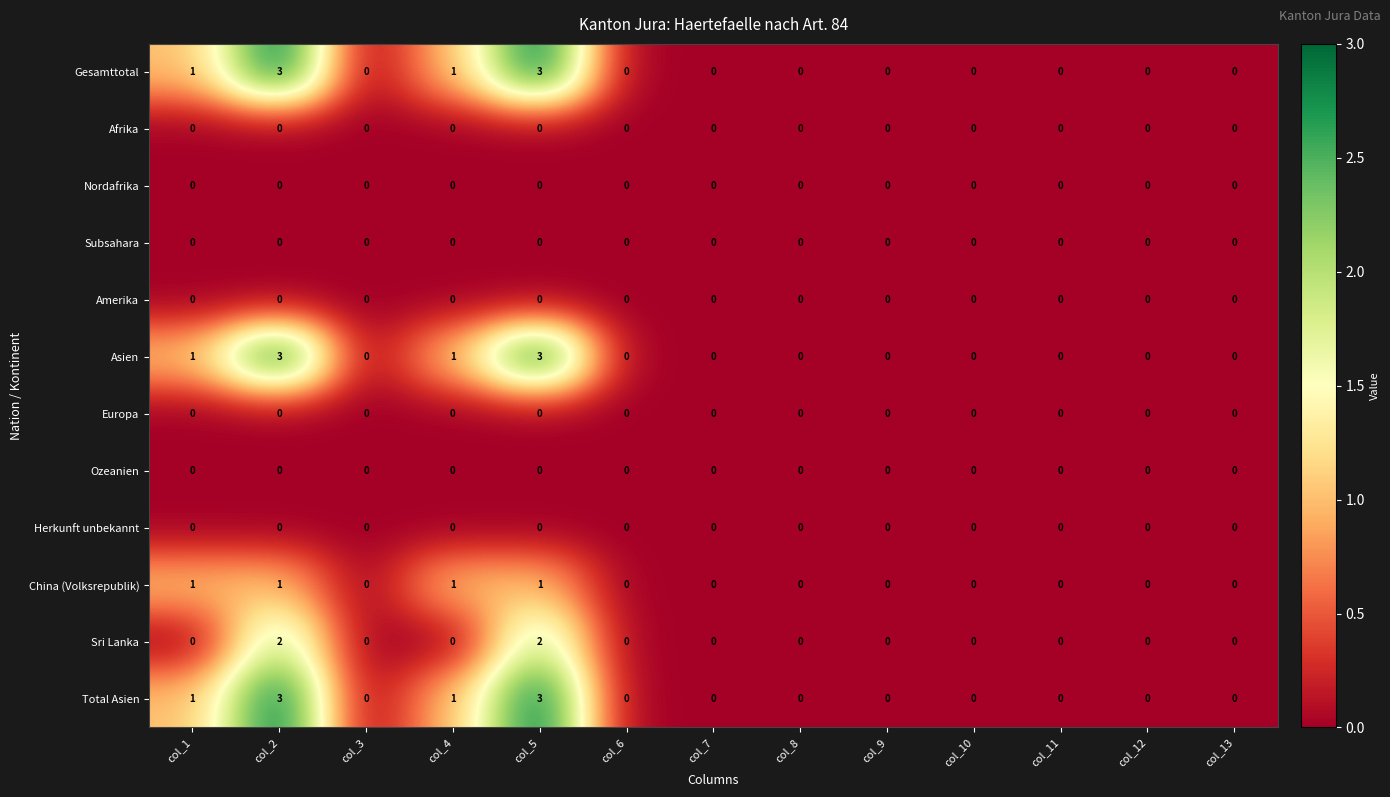

What is the maximum value shown in the chart?

3